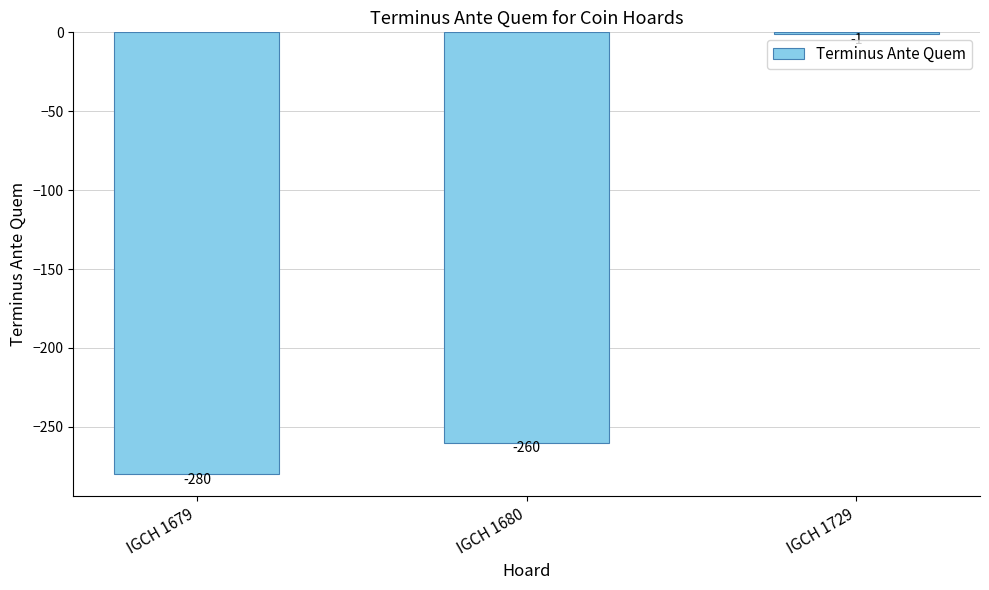

Rank the categories by value from lowest to highest.

IGCH 1679, IGCH 1680, IGCH 1729